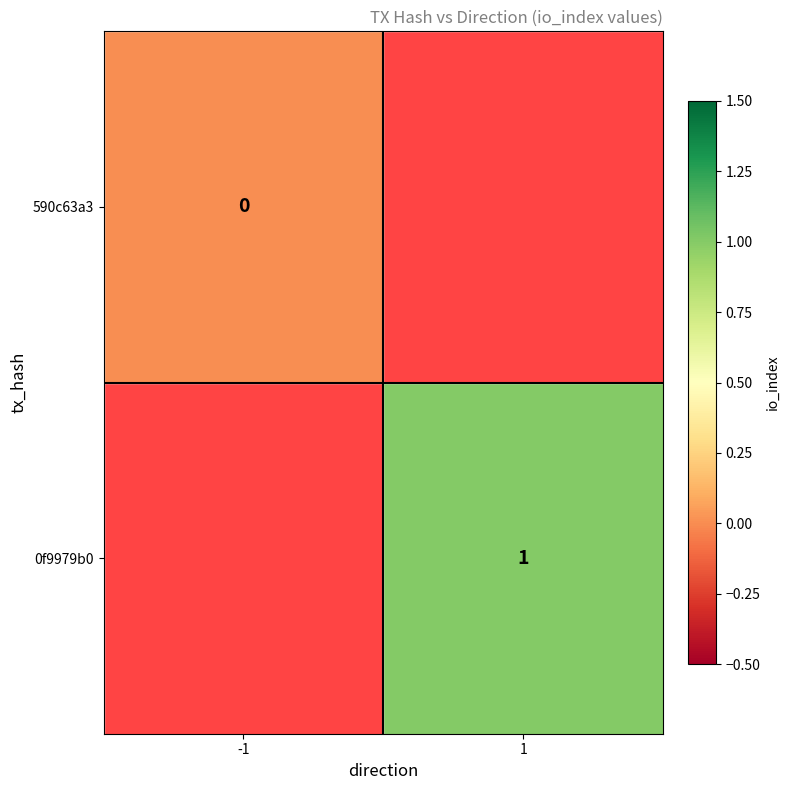

The 0f9979b0 series shows 1 at 1. True or false?

True